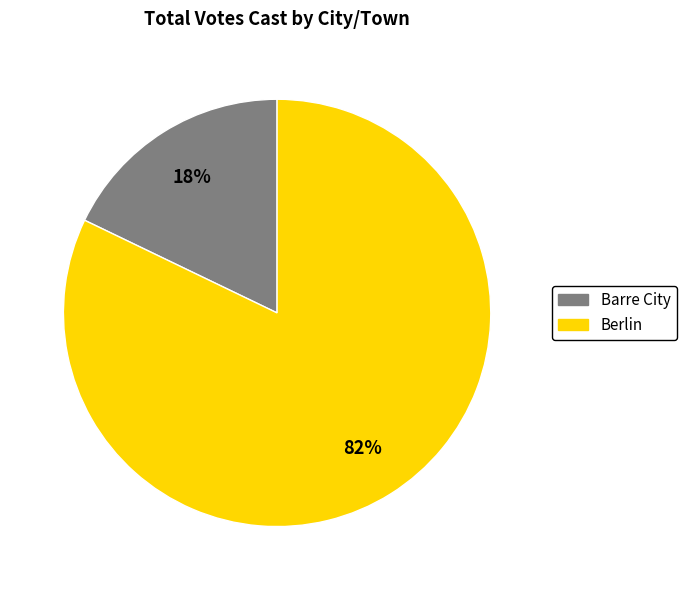

Does any single category account for the majority?

Yes